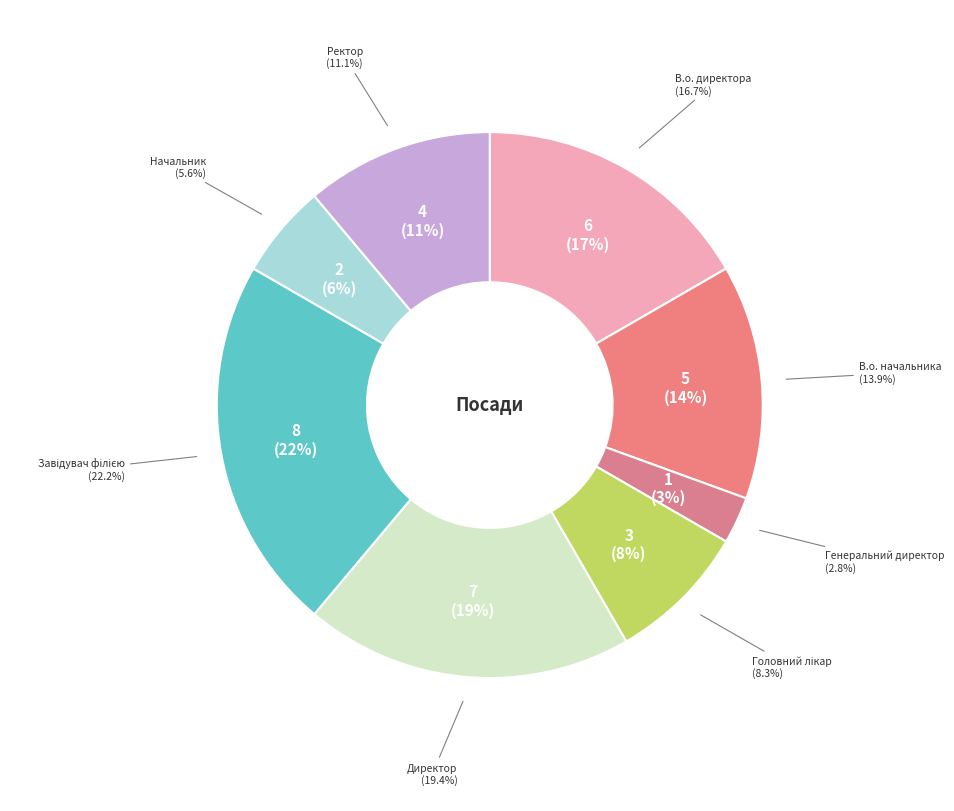

How many segments does this pie chart have?

8